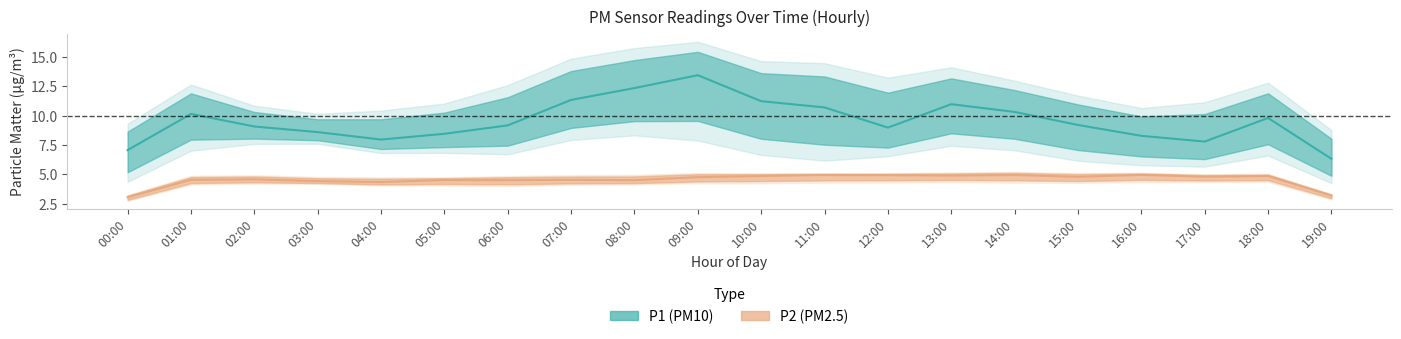

Rank the series by their maximum value, from lowest to highest.

P2, P1